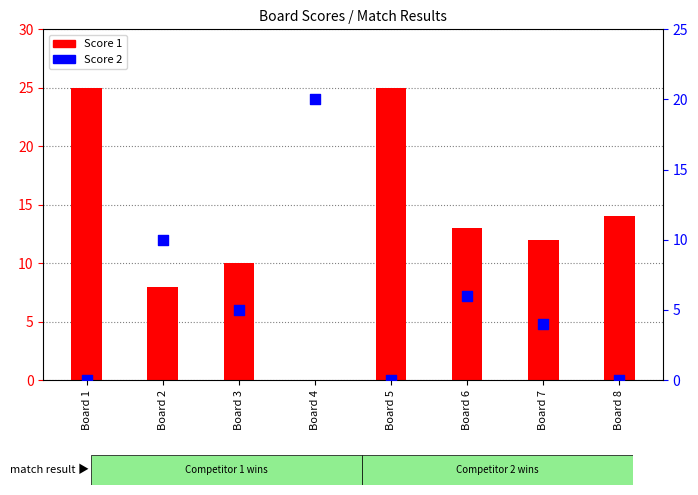

Which series has the largest total across all categories?

Score 1